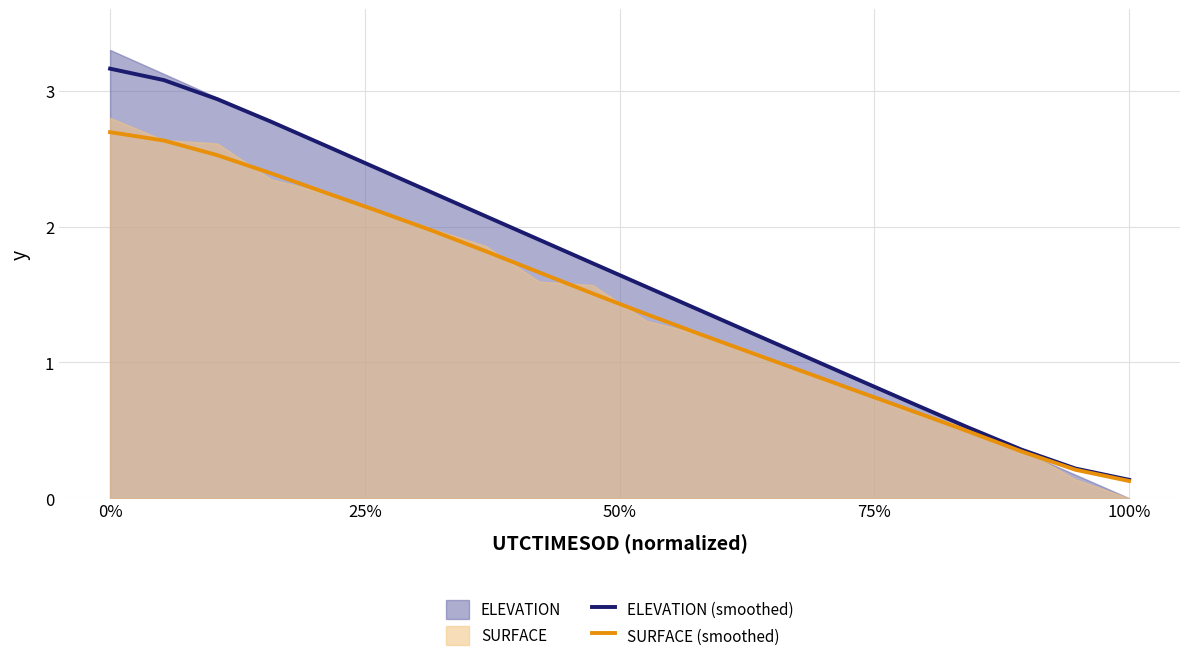

List the series in order of their peak value, highest first.

ELEVATION (smoothed), SURFACE (smoothed)